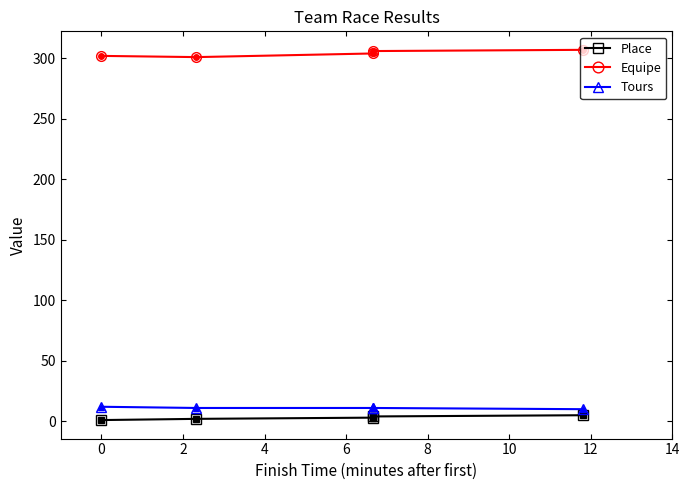

What are all the series names shown in the legend?

Place, Equipe, Tours